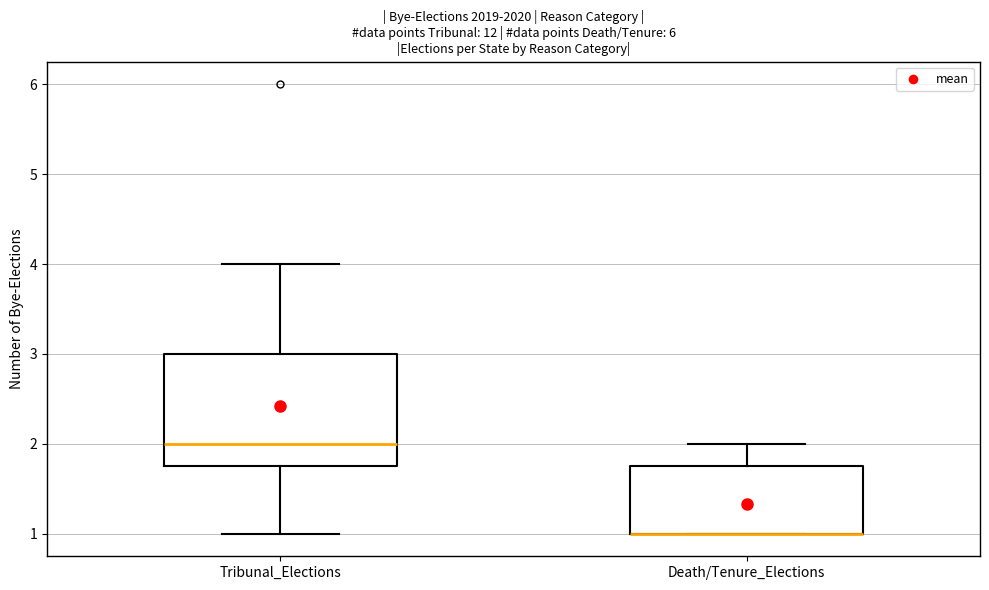

Reading left to right, transcribe this box plot: for each box, give where its median line is, the range the box spans, and where its two whiskers end, as read against the y-axis. The values are not printed on the chart, so give them approximately, as read against the axis.

Tribunal_Elections: median 2.0, box 1.8 to 3.0, whiskers 1.0 to 4.0
Death/Tenure_Elections: median 1.0 (drawn on the box's lower edge), box 1.0 to 1.8, whiskers 1.0 to 2.0